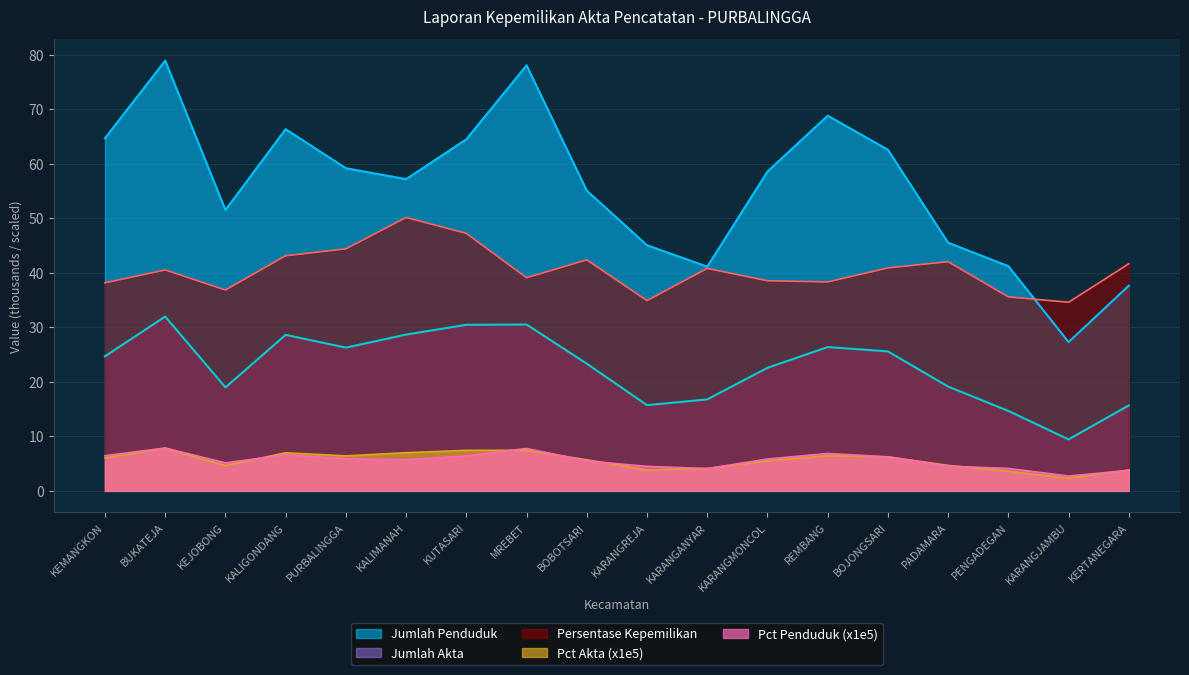

At which label does Pct Penduduk reach its minimum?

KARANGJAMBU